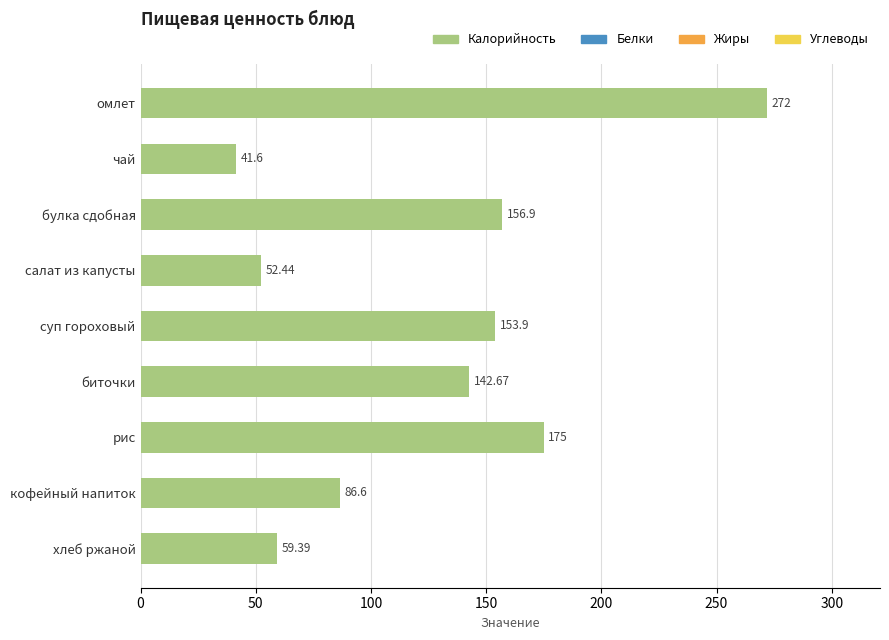

What is the change in value from омлет to хлеб ржаной?

-212.6